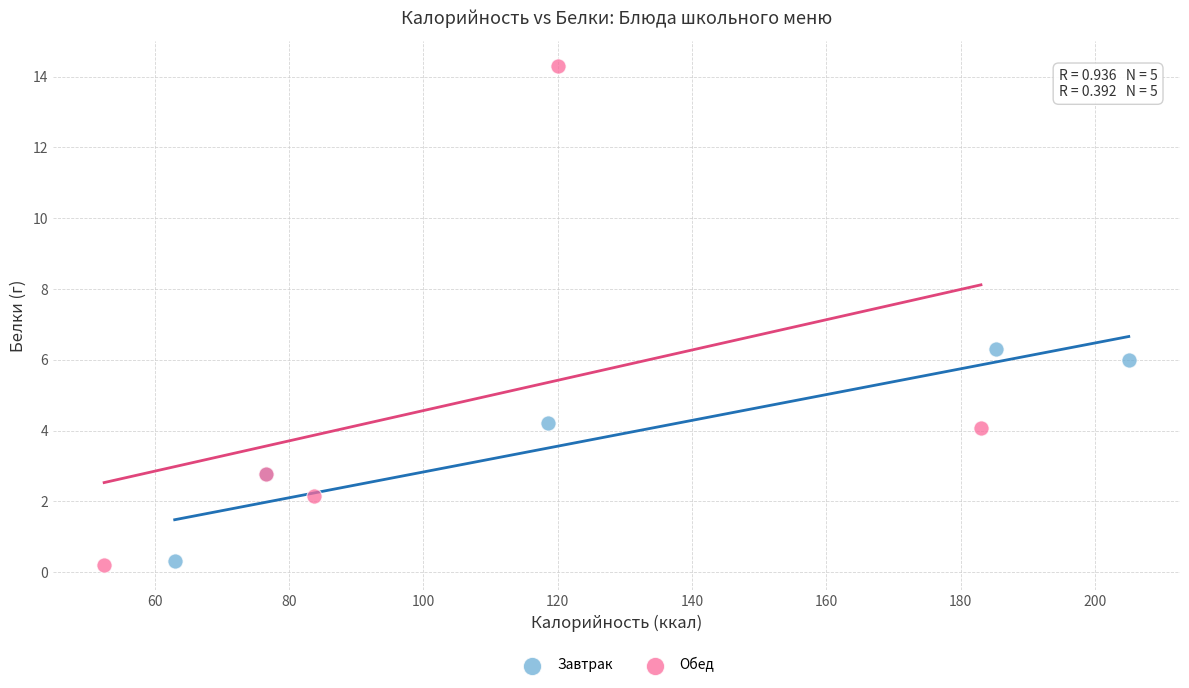

Which series reaches the maximum Y coordinate?

Обед